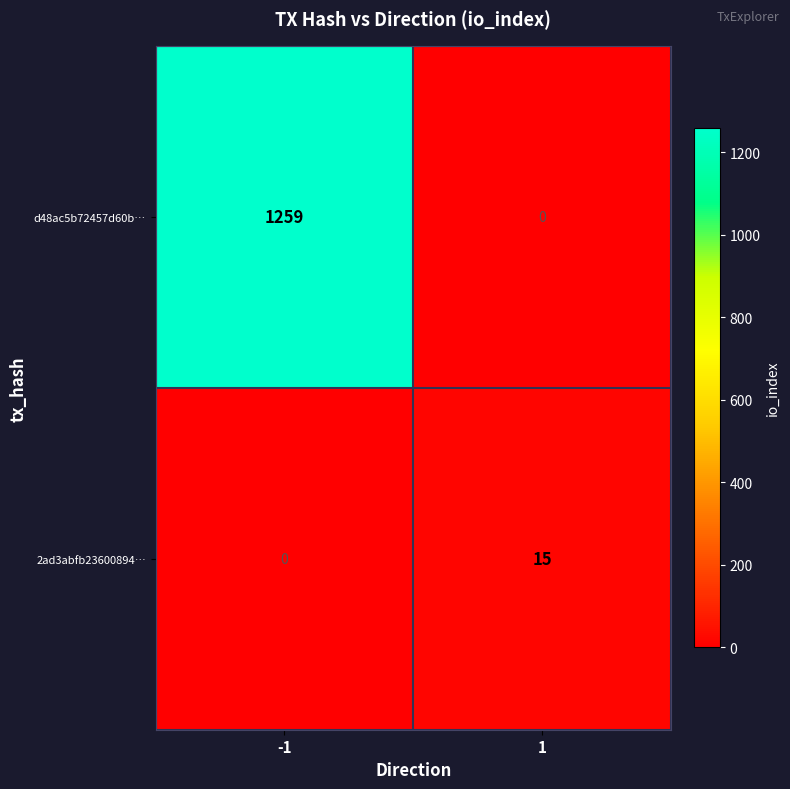

Reading left to right, list all the values displayed in this chart.

d48ac5b72457d60b…: 1259	0
2ad3abfb23600894…: 0	15